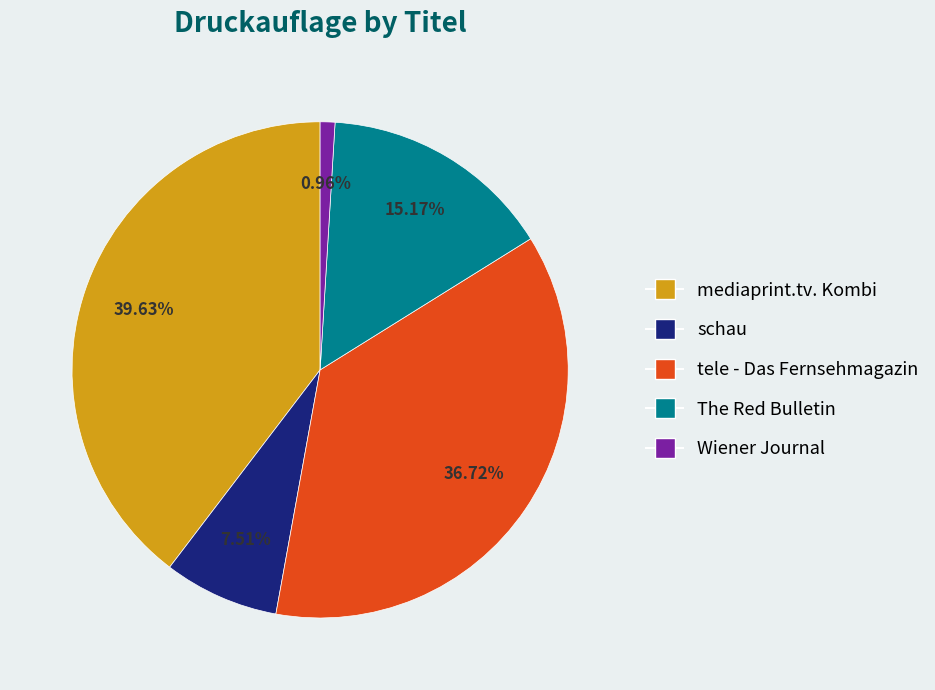

Is it true that tele - Das Fernsehmagazin is 37% of the pie?

True